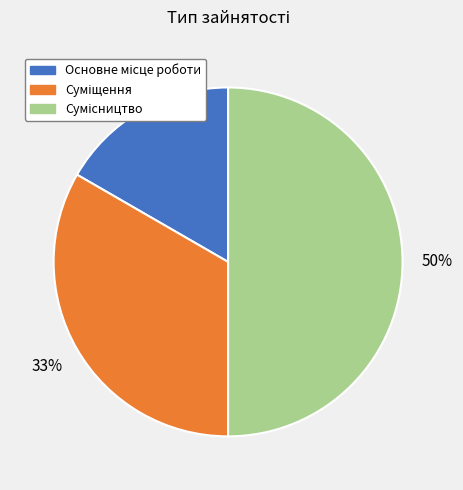

To the nearest percent, what is the difference between the largest and smallest slice percentages?

33%